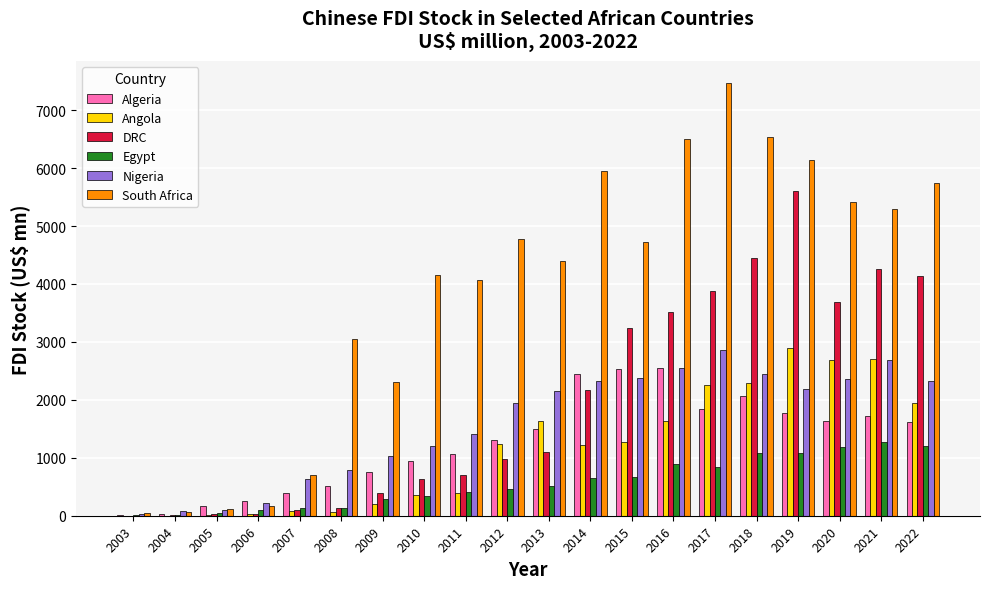

What is the total value across all series at 2009?

4962.1